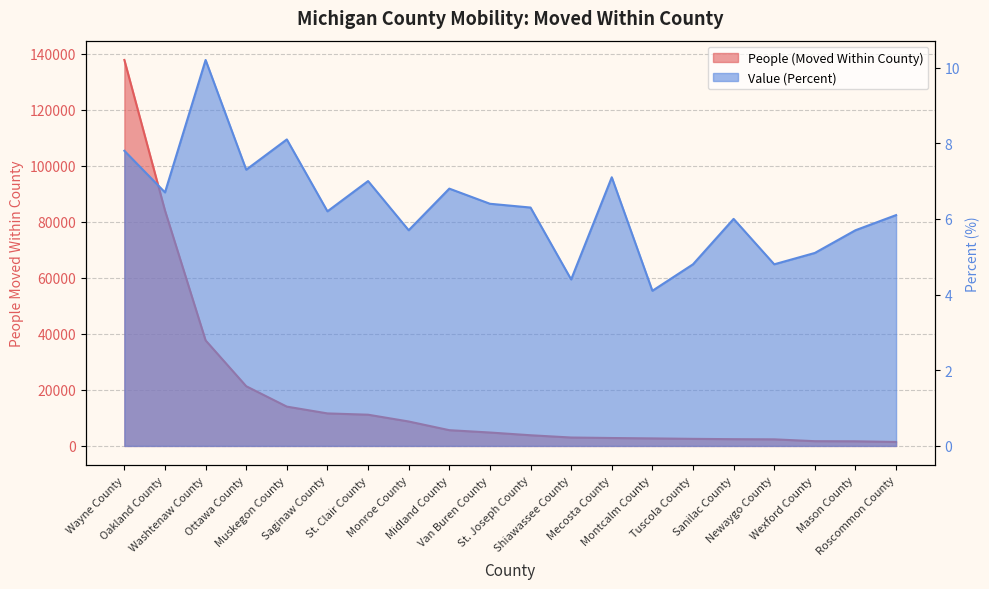

What is the minimum value for People (Moved Within County)?

1415.0